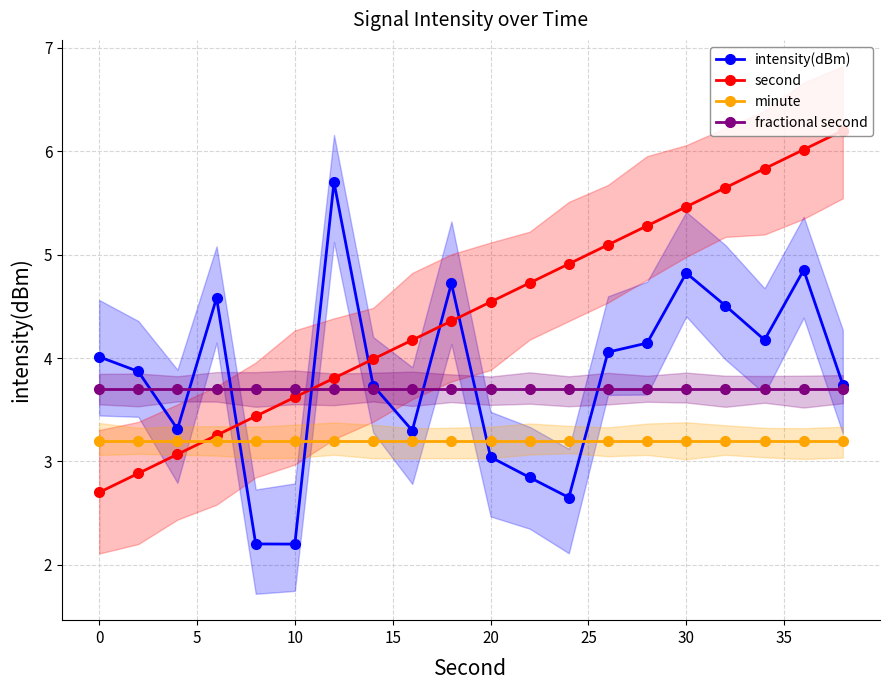

How many series are shown in this chart?

4